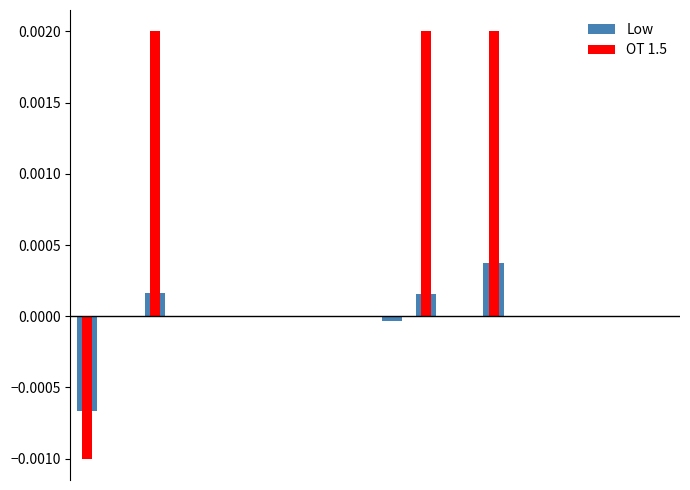

At how many categories does at least one series exceed 0?

3